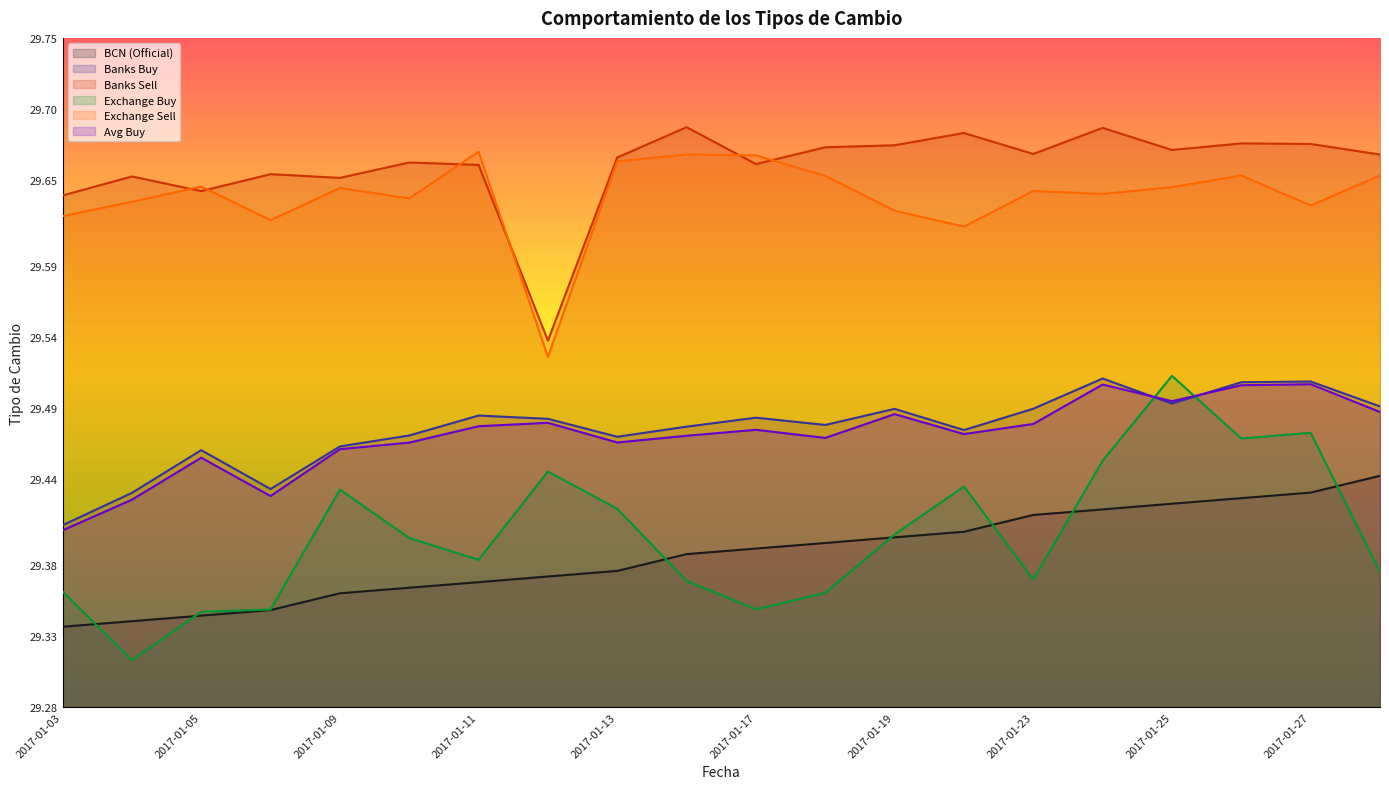

Reading right to left, list all the values displayed in this chart.

BCN (Official): 2017-01-30=29.4	2017-01-27=29.4	2017-01-26=29.4	2017-01-25=29.4	2017-01-24=29.4	2017-01-23=29.4	2017-01-20=29.4	2017-01-19=29.4	2017-01-18=29.4	2017-01-17=29.4	2017-01-16=29.4	2017-01-13=29.4	2017-01-12=29.4	2017-01-11=29.4	2017-01-10=29.4	2017-01-09=29.4	2017-01-06=29.3	2017-01-05=29.3	2017-01-04=29.3	2017-01-03=29.3
Banks Buy: 2017-01-30=29.5	2017-01-27=29.5	2017-01-26=29.5	2017-01-25=29.5	2017-01-24=29.5	2017-01-23=29.5	2017-01-20=29.5	2017-01-19=29.5	2017-01-18=29.5	2017-01-17=29.5	2017-01-16=29.5	2017-01-13=29.5	2017-01-12=29.5	2017-01-11=29.5	2017-01-10=29.5	2017-01-09=29.5	2017-01-06=29.4	2017-01-05=29.5	2017-01-04=29.4	2017-01-03=29.4
Banks Sell: 2017-01-30=29.7	2017-01-27=29.7	2017-01-26=29.7	2017-01-25=29.7	2017-01-24=29.7	2017-01-23=29.7	2017-01-20=29.7	2017-01-19=29.7	2017-01-18=29.7	2017-01-17=29.7	2017-01-16=29.7	2017-01-13=29.7	2017-01-12=29.5	2017-01-11=29.7	2017-01-10=29.7	2017-01-09=29.7	2017-01-06=29.7	2017-01-05=29.6	2017-01-04=29.7	2017-01-03=29.6
Exchange Buy: 2017-01-30=29.4	2017-01-27=29.5	2017-01-26=29.5	2017-01-25=29.5	2017-01-24=29.5	2017-01-23=29.4	2017-01-20=29.4	2017-01-19=29.4	2017-01-18=29.4	2017-01-17=29.3	2017-01-16=29.4	2017-01-13=29.4	2017-01-12=29.4	2017-01-11=29.4	2017-01-10=29.4	2017-01-09=29.4	2017-01-06=29.3	2017-01-05=29.3	2017-01-04=29.3	2017-01-03=29.4
Exchange Sell: 2017-01-30=29.7	2017-01-27=29.6	2017-01-26=29.7	2017-01-25=29.6	2017-01-24=29.6	2017-01-23=29.6	2017-01-20=29.6	2017-01-19=29.6	2017-01-18=29.7	2017-01-17=29.7	2017-01-16=29.7	2017-01-13=29.7	2017-01-12=29.5	2017-01-11=29.7	2017-01-10=29.6	2017-01-09=29.6	2017-01-06=29.6	2017-01-05=29.6	2017-01-04=29.6	2017-01-03=29.6
Avg Buy: 2017-01-30=29.5	2017-01-27=29.5	2017-01-26=29.5	2017-01-25=29.5	2017-01-24=29.5	2017-01-23=29.5	2017-01-20=29.5	2017-01-19=29.5	2017-01-18=29.5	2017-01-17=29.5	2017-01-16=29.5	2017-01-13=29.5	2017-01-12=29.5	2017-01-11=29.5	2017-01-10=29.5	2017-01-09=29.5	2017-01-06=29.4	2017-01-05=29.5	2017-01-04=29.4	2017-01-03=29.4